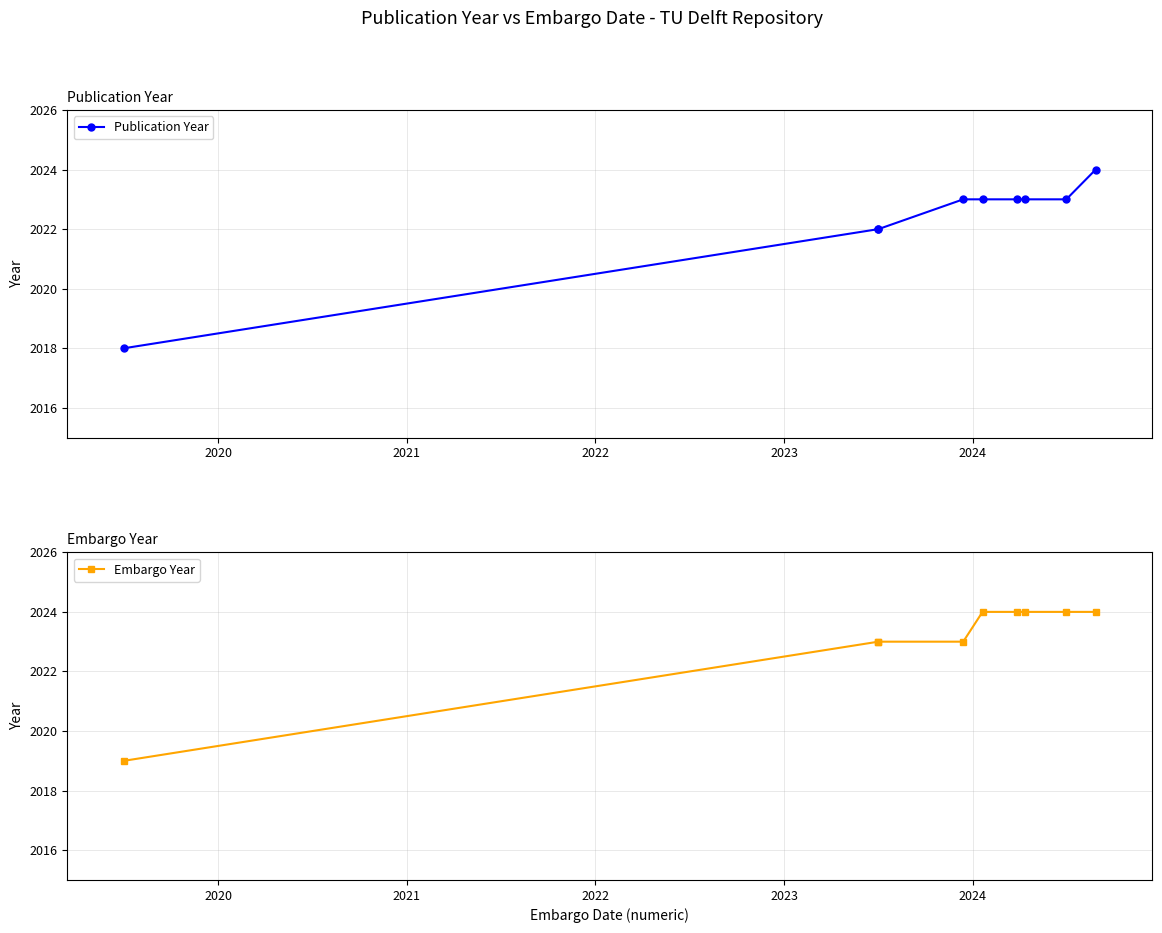

True or false: Publication Year and Embargo Year intersect in this chart.

False